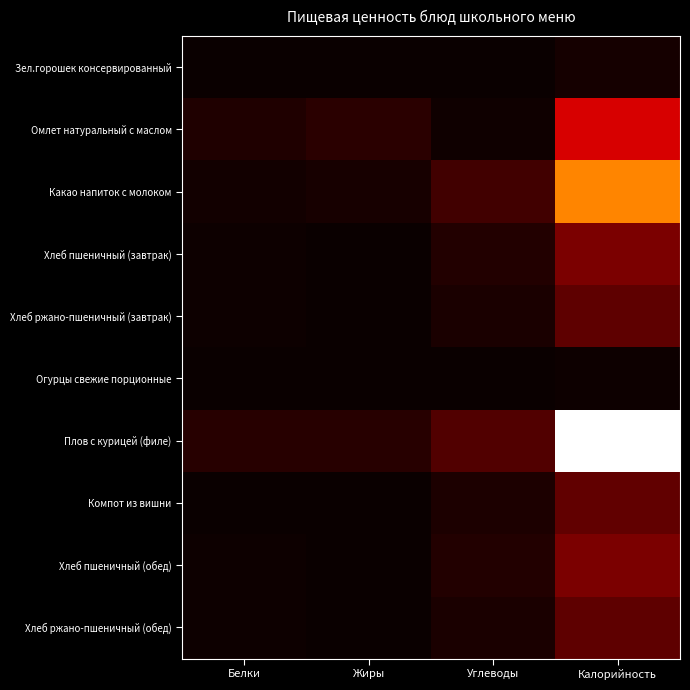

Between Калорийность and Белки, which is larger?

Калорийность